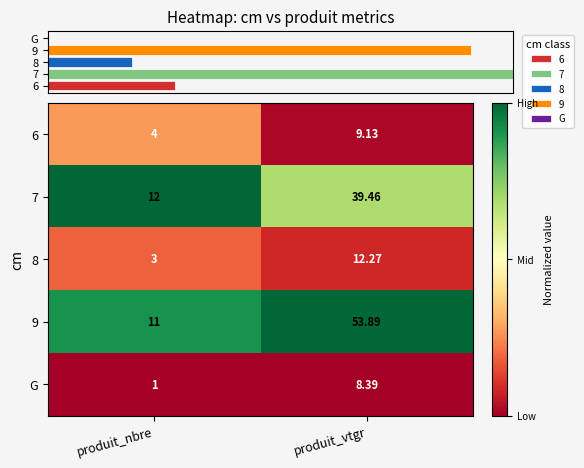

Count the number of categories in the chart.

2